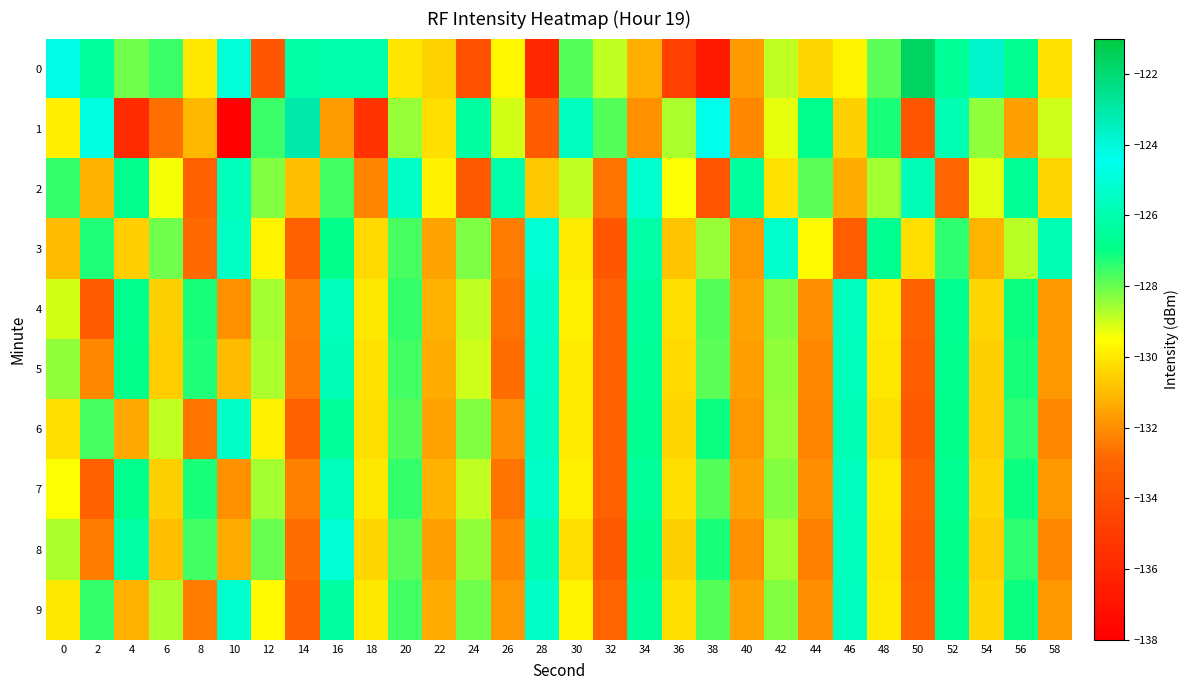

Which has a higher value, 14 or 56?

14